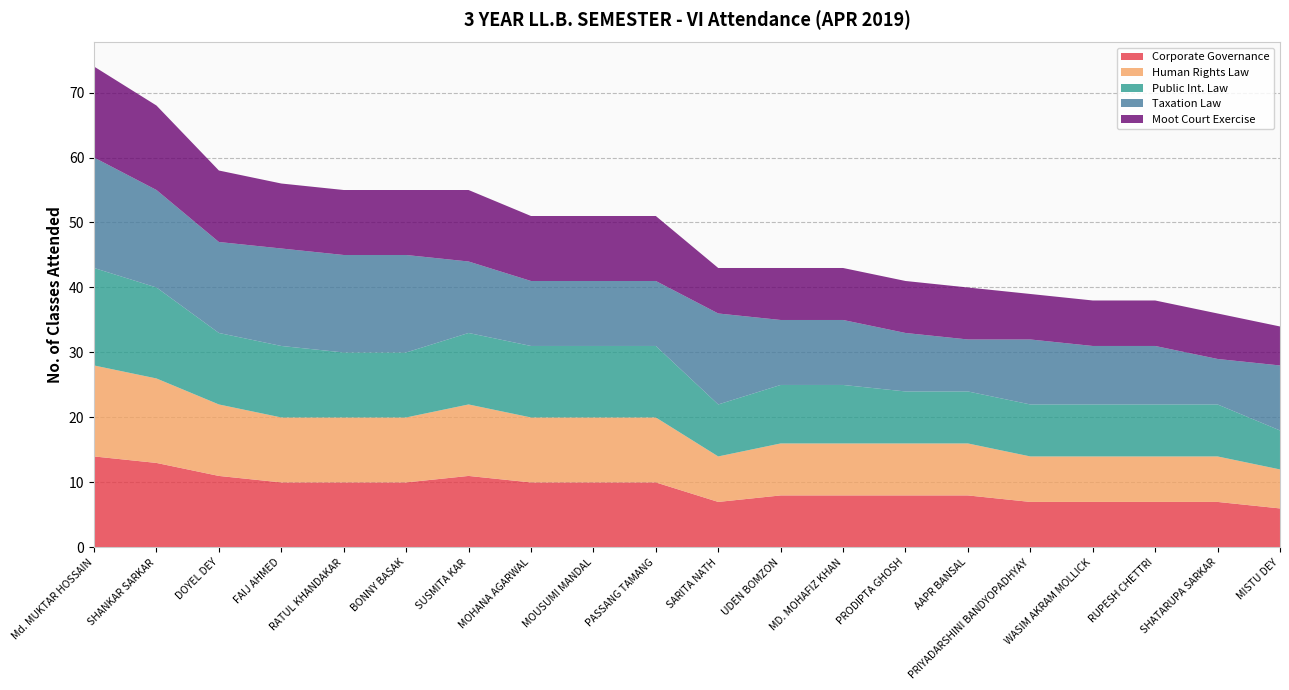

Reading left to right, transcribe all the data shown in this chart.

Corporate Governance: Md. MUKTAR HOSSAIN=14	SHANKAR SARKAR=13	DOYEL DEY=11	FAIJ AHMED=10	RATUL KHANDAKAR=10	BONNY BASAK=10	SUSMITA KAR=11	MOHANA AGARWAL=10	MOUSUMI MANDAL=10	PASSANG TAMANG=10	SARITA NATH=7	UDEN BOMZON=8	MD. MOHAFIZ KHAN=8	PRODIPTA GHOSH=8	AAPR BANSAL=8	PRIYADARSHINI BANDYOPADHYAY=7	WASIM AKRAM MOLLICK=7	RUPESH CHETTRI=7	SHATARUPA SARKAR=7	MISTU DEY=6
Human Rights Law: Md. MUKTAR HOSSAIN=14	SHANKAR SARKAR=13	DOYEL DEY=11	FAIJ AHMED=10	RATUL KHANDAKAR=10	BONNY BASAK=10	SUSMITA KAR=11	MOHANA AGARWAL=10	MOUSUMI MANDAL=10	PASSANG TAMANG=10	SARITA NATH=7	UDEN BOMZON=8	MD. MOHAFIZ KHAN=8	PRODIPTA GHOSH=8	AAPR BANSAL=8	PRIYADARSHINI BANDYOPADHYAY=7	WASIM AKRAM MOLLICK=7	RUPESH CHETTRI=7	SHATARUPA SARKAR=7	MISTU DEY=6
Public Int. Law: Md. MUKTAR HOSSAIN=15	SHANKAR SARKAR=14	DOYEL DEY=11	FAIJ AHMED=11	RATUL KHANDAKAR=10	BONNY BASAK=10	SUSMITA KAR=11	MOHANA AGARWAL=11	MOUSUMI MANDAL=11	PASSANG TAMANG=11	SARITA NATH=8	UDEN BOMZON=9	MD. MOHAFIZ KHAN=9	PRODIPTA GHOSH=8	AAPR BANSAL=8	PRIYADARSHINI BANDYOPADHYAY=8	WASIM AKRAM MOLLICK=8	RUPESH CHETTRI=8	SHATARUPA SARKAR=8	MISTU DEY=6
Taxation Law: Md. MUKTAR HOSSAIN=17	SHANKAR SARKAR=15	DOYEL DEY=14	FAIJ AHMED=15	RATUL KHANDAKAR=15	BONNY BASAK=15	SUSMITA KAR=11	MOHANA AGARWAL=10	MOUSUMI MANDAL=10	PASSANG TAMANG=10	SARITA NATH=14	UDEN BOMZON=10	MD. MOHAFIZ KHAN=10	PRODIPTA GHOSH=9	AAPR BANSAL=8	PRIYADARSHINI BANDYOPADHYAY=10	WASIM AKRAM MOLLICK=9	RUPESH CHETTRI=9	SHATARUPA SARKAR=7	MISTU DEY=10
Moot Court Exercise: Md. MUKTAR HOSSAIN=14	SHANKAR SARKAR=13	DOYEL DEY=11	FAIJ AHMED=10	RATUL KHANDAKAR=10	BONNY BASAK=10	SUSMITA KAR=11	MOHANA AGARWAL=10	MOUSUMI MANDAL=10	PASSANG TAMANG=10	SARITA NATH=7	UDEN BOMZON=8	MD. MOHAFIZ KHAN=8	PRODIPTA GHOSH=8	AAPR BANSAL=8	PRIYADARSHINI BANDYOPADHYAY=7	WASIM AKRAM MOLLICK=7	RUPESH CHETTRI=7	SHATARUPA SARKAR=7	MISTU DEY=6